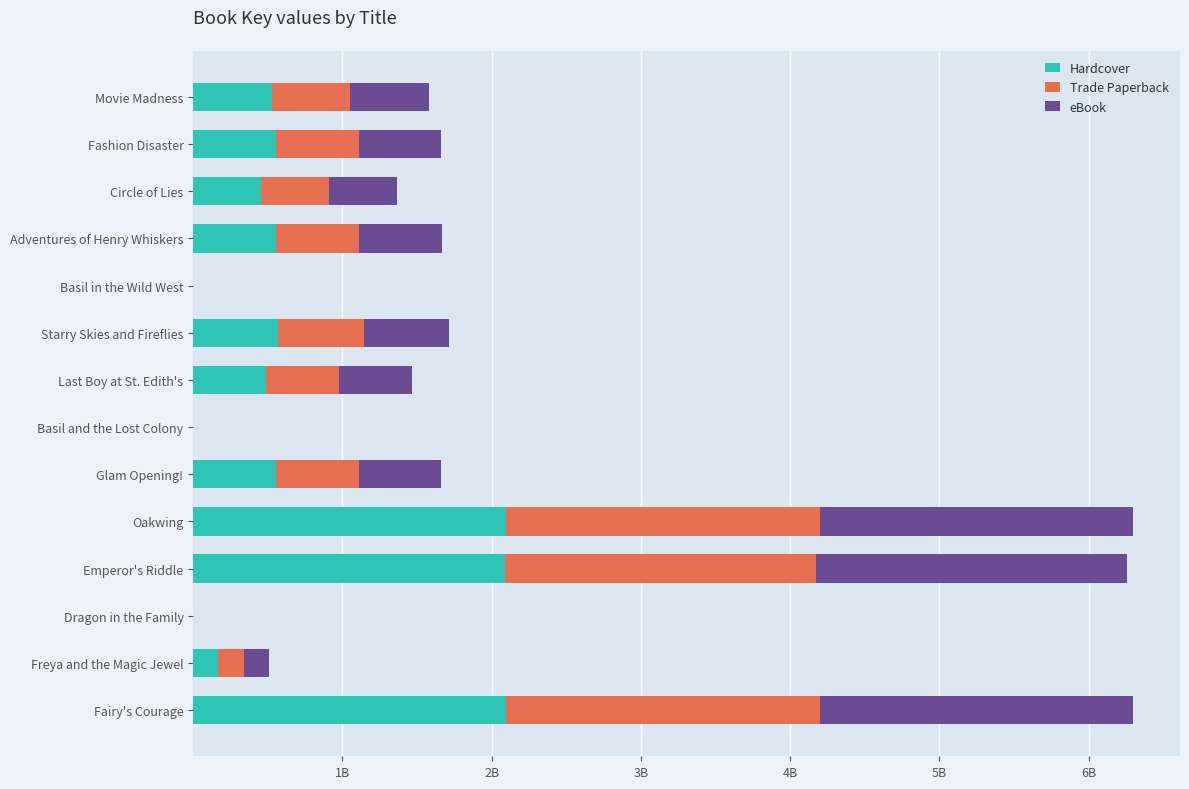

Which series has the largest range (max minus min)?

Hardcover